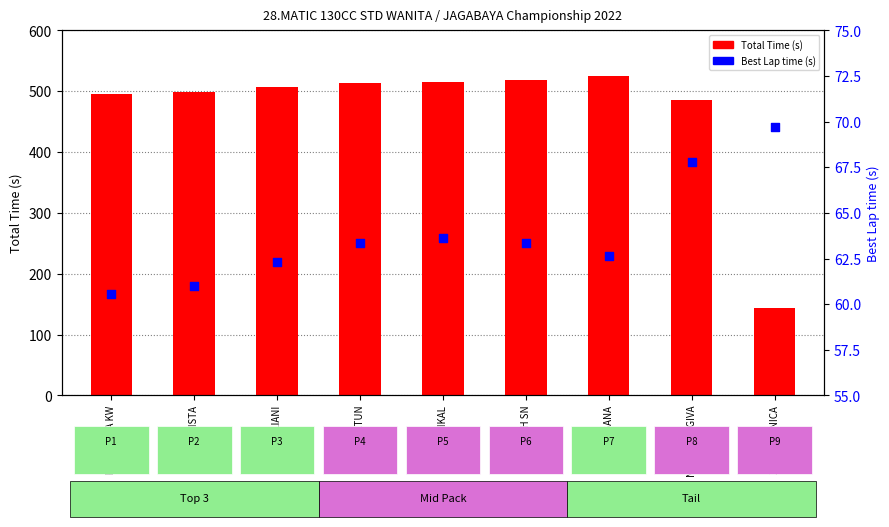

What are all the series names shown in the legend?

Total Time (s), Best Lap time (s)